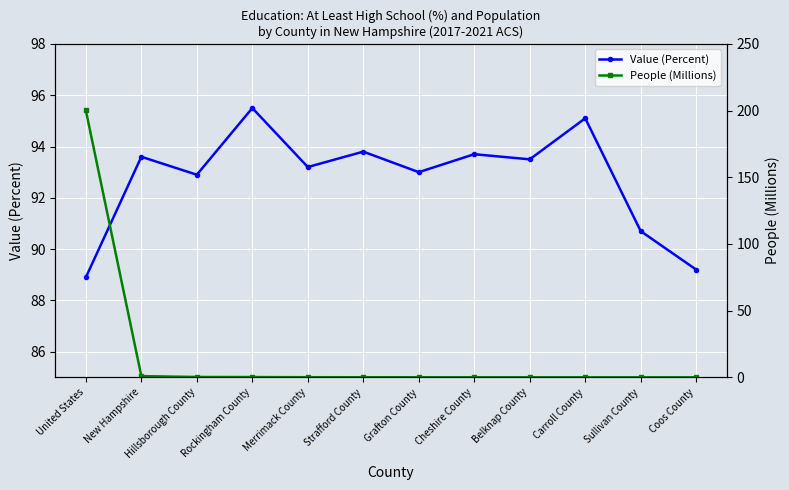

What is the maximum value for Value (Percent)?

95.5